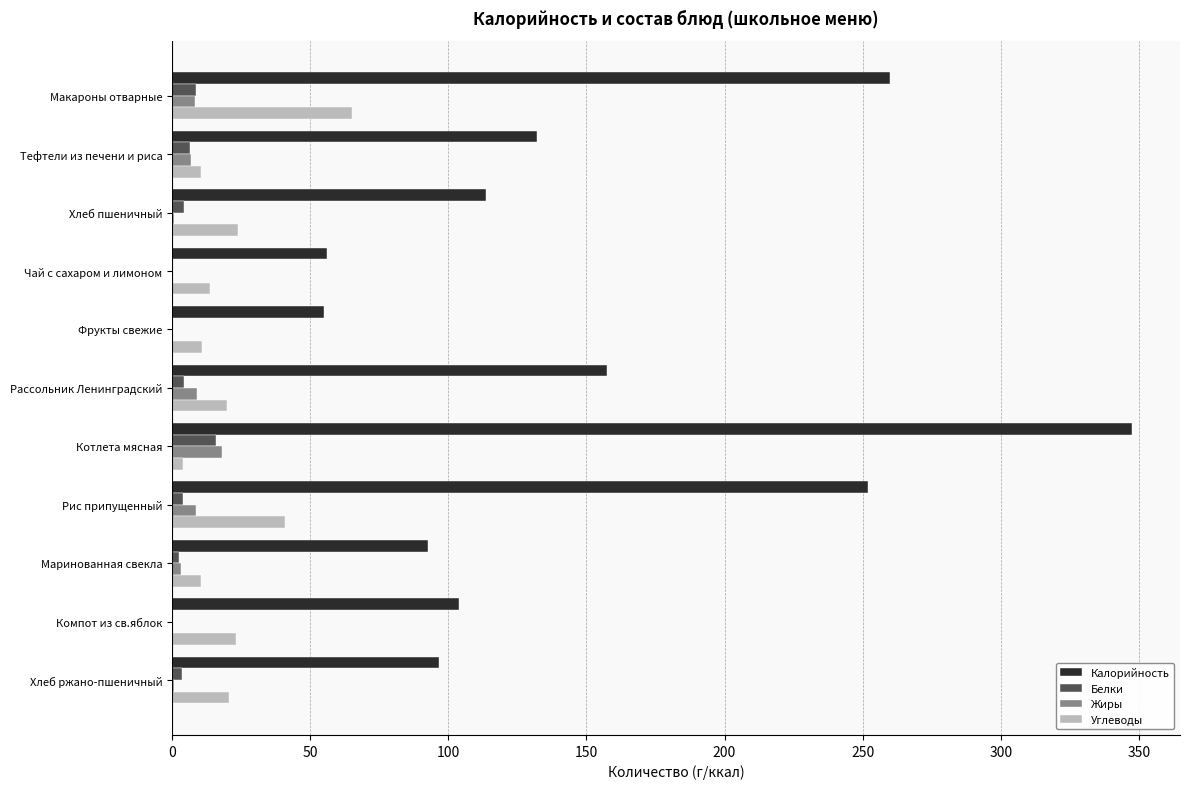

What is the greatest value displayed?

347.5